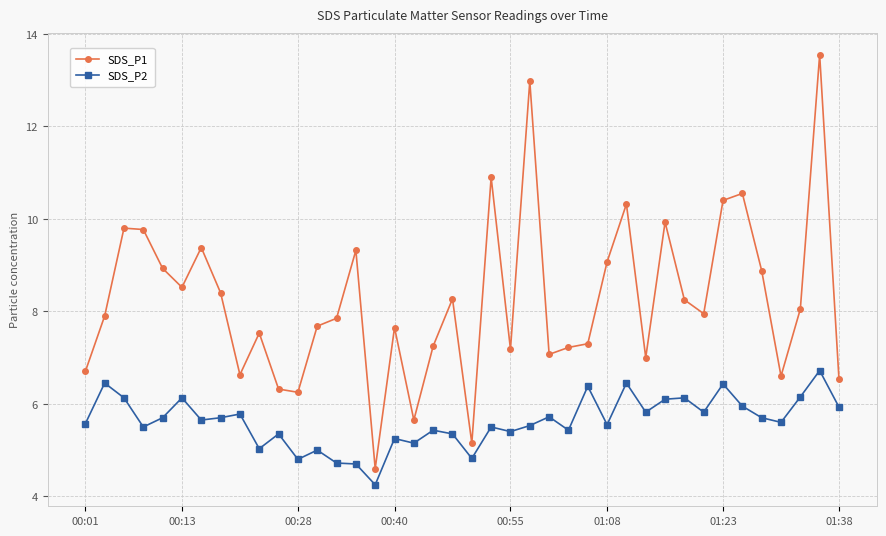

True or false: SDS_P1 has more than 1 points higher than both neighbors.

True